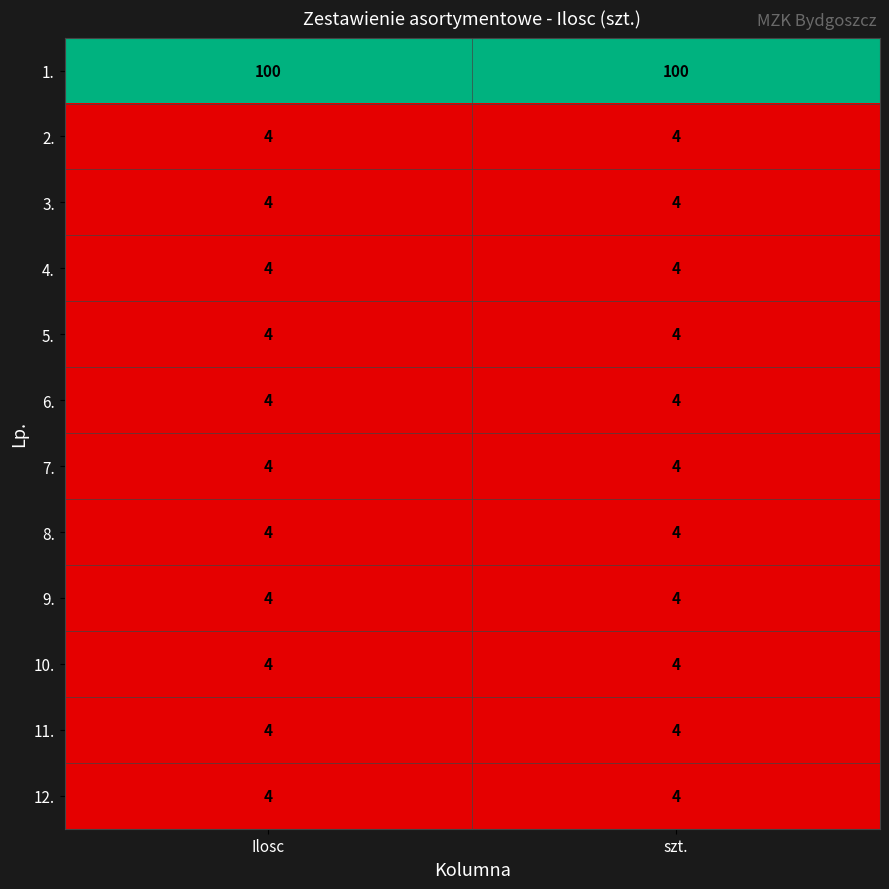

What is the sum of the 9. values at szt. and Ilosc?

8